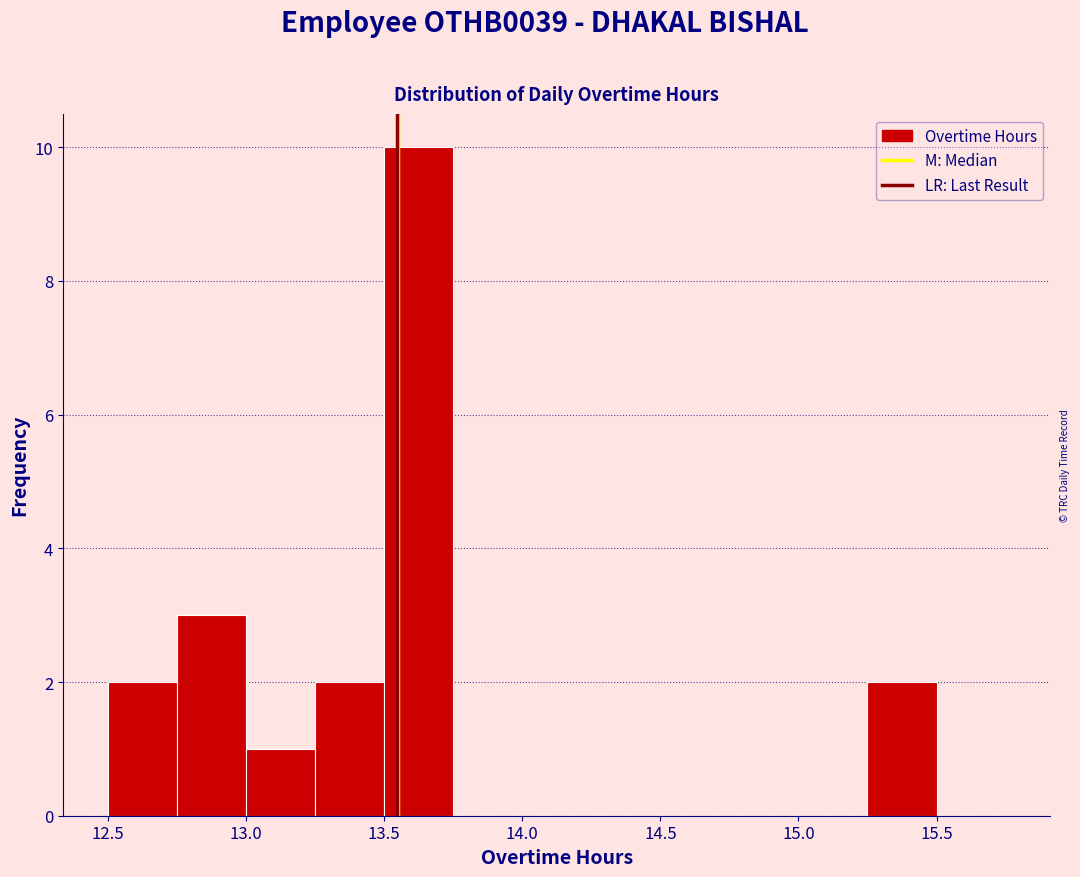

Reading left to right, list every bar in this chart as the range it spans on the x-axis followed by its height. The values are not printed on the chart, so give them approximately, as read against the axis.

12.50 to 12.75: 2
12.75 to 13.00: 3
13.00 to 13.25: 1
13.25 to 13.50: 2
13.50 to 13.75: 10
13.75 to 14.00: 0
14.00 to 14.25: 0
14.25 to 14.50: 0
14.50 to 14.75: 0
14.75 to 15.00: 0
15.00 to 15.25: 0
15.25 to 15.50: 2
15.50 to 15.75: 0